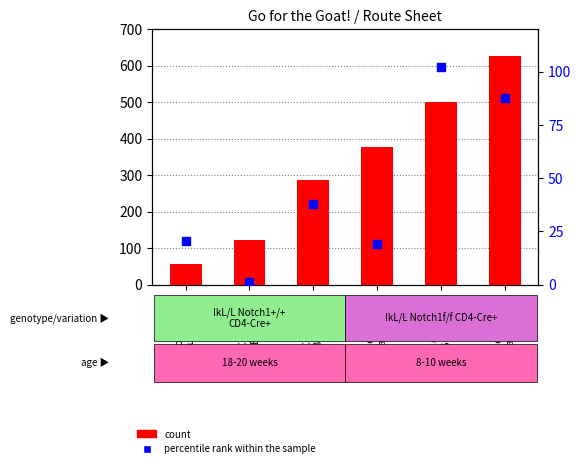

Which series contains the lowest Y value?

percentile rank within the sample